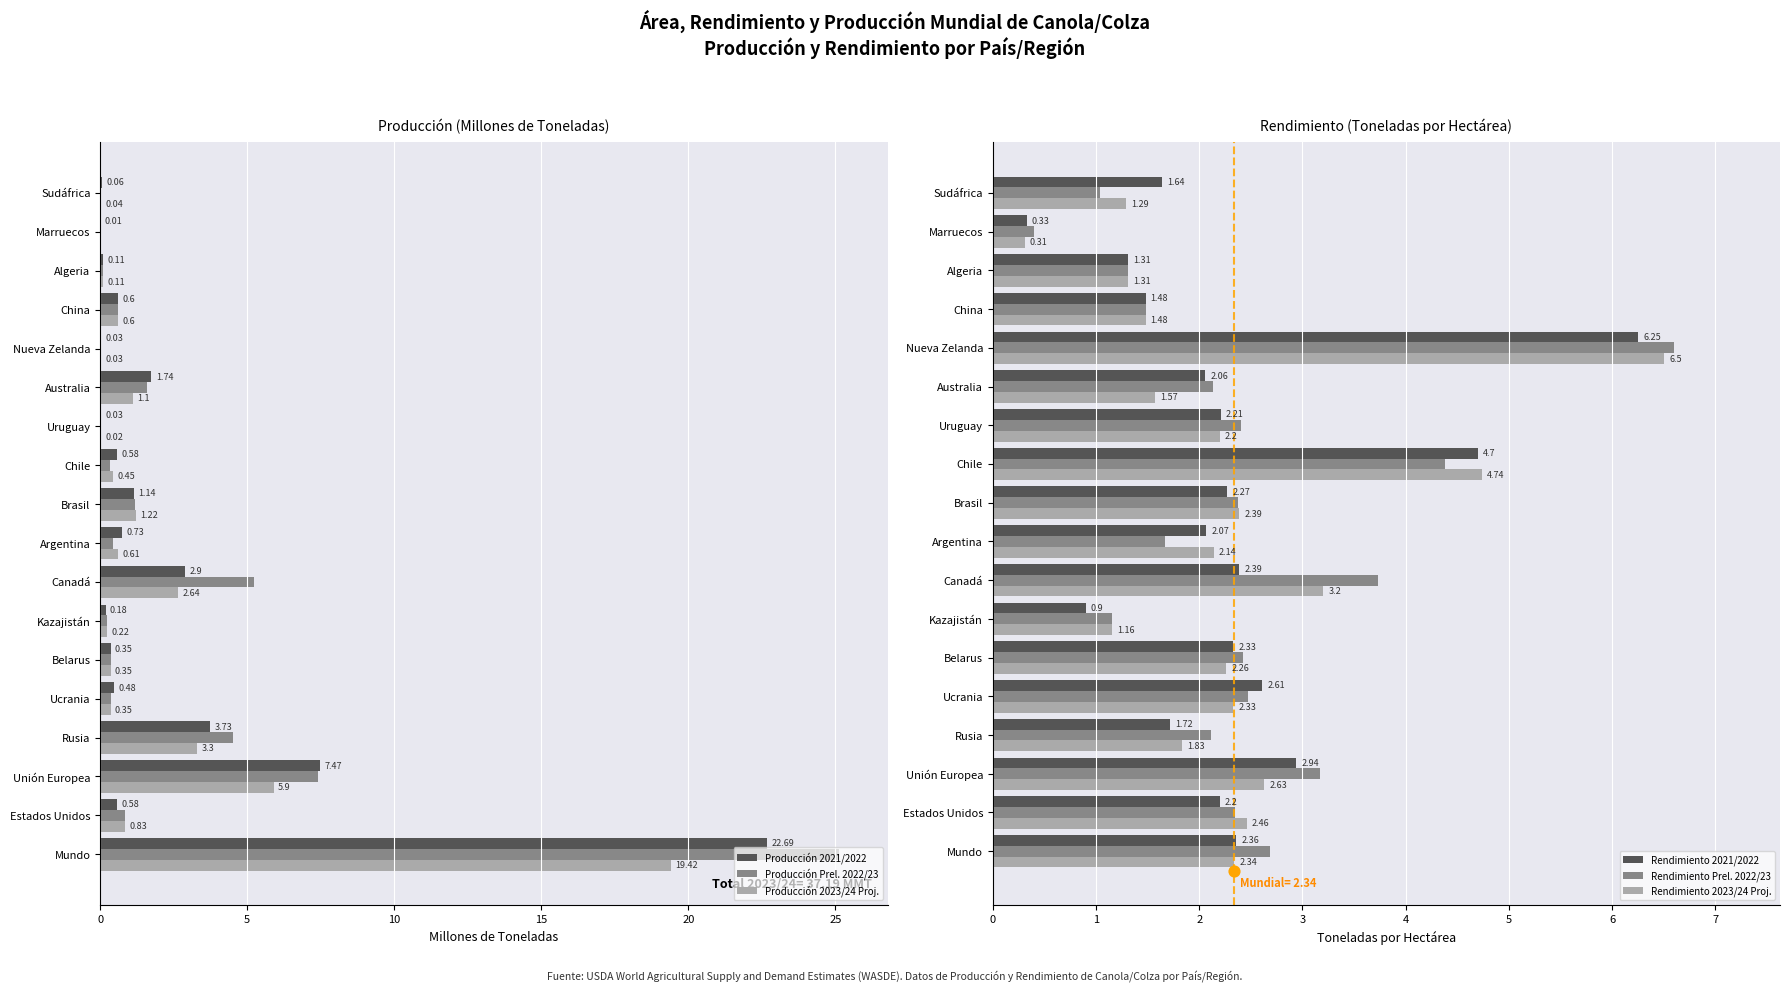

Which series has the largest total across all categories?

Producción Prel. 2022/23